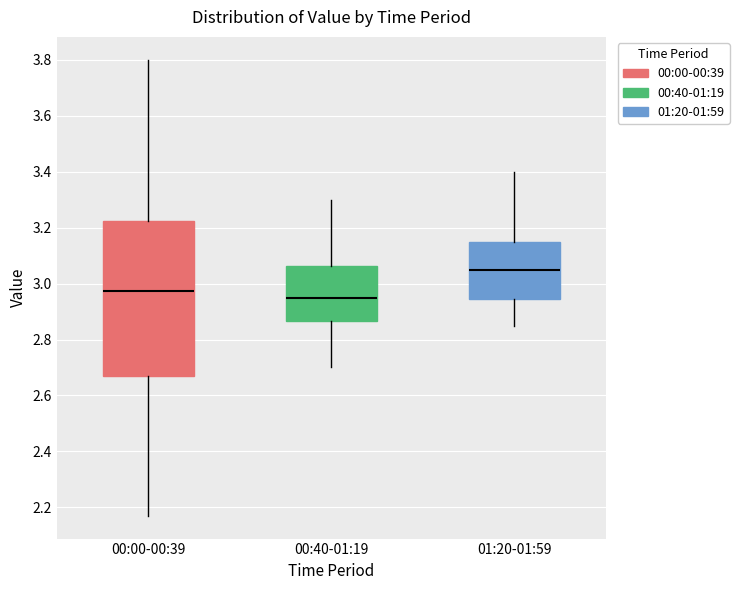

Comparing the boxes themselves (not the whiskers), which one is the tallest?

00:00-00:39